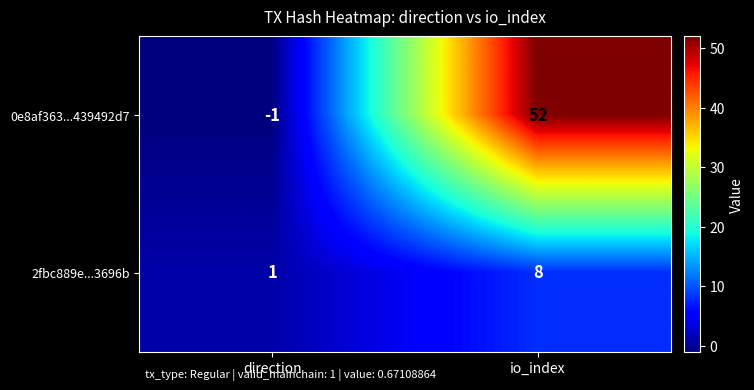

Which label corresponds to the smallest value in the chart?

direction